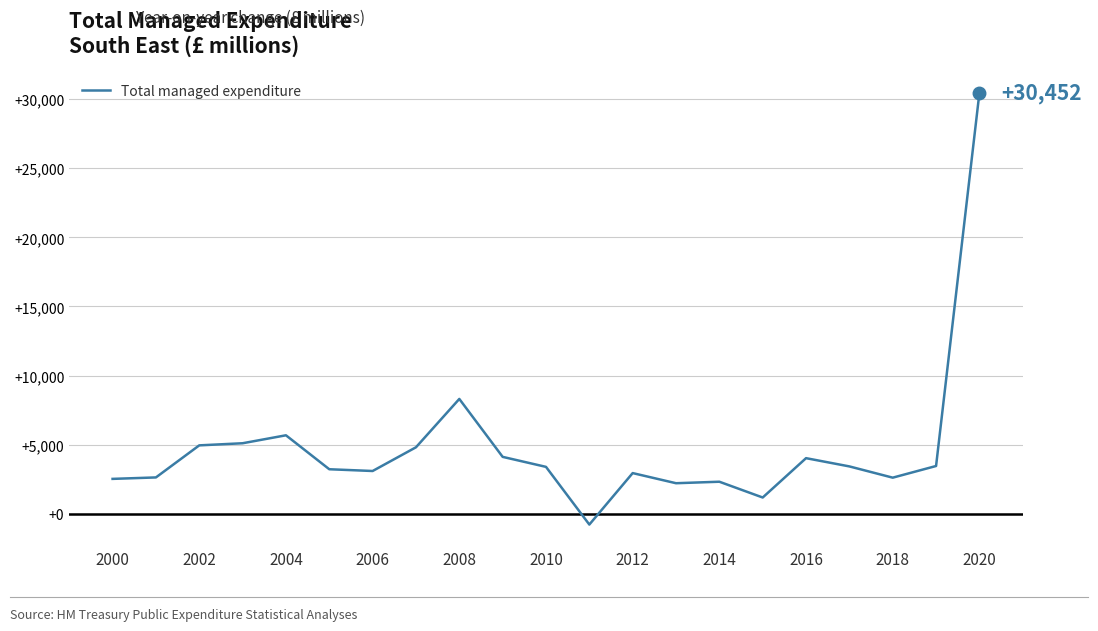

How many distinct data groups are displayed?

1